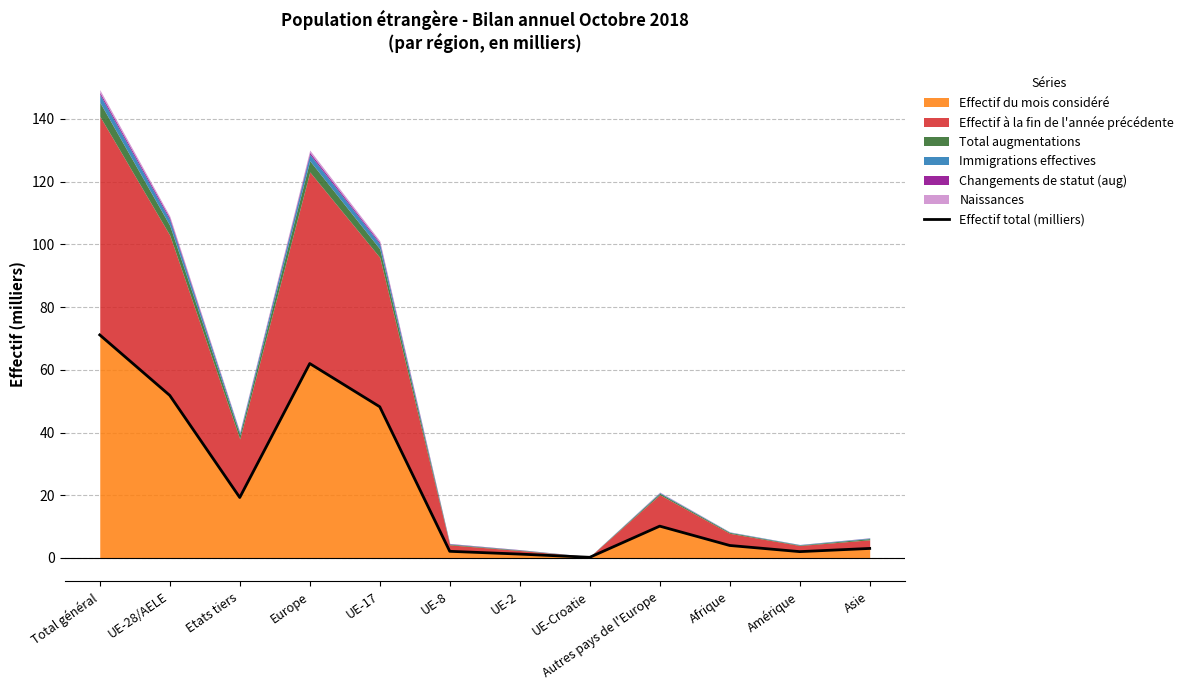

What is the label of the 9th point from the right?

Europe